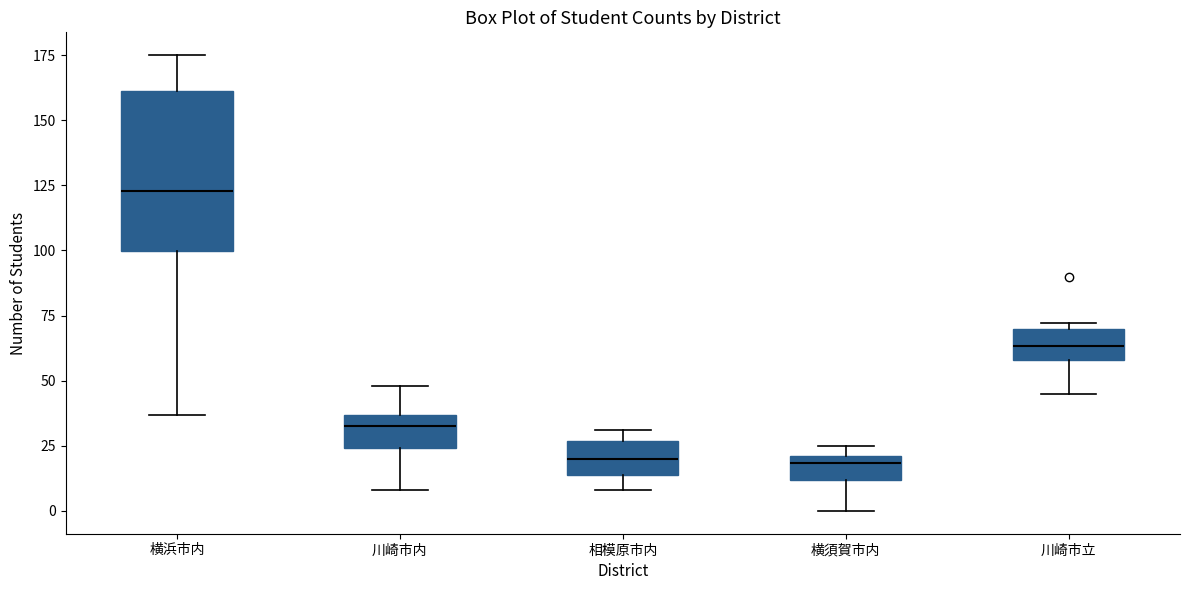

Reading left to right, read every box against the y-axis: the position of its median line, the range the box covers, and the ends of its whiskers. The values are not printed on the chart, so give them approximately, as read against the axis.

横浜市内: median 125, box 100 to 160, whiskers 35 to 175
川崎市内: median 35 (inside the box), box 25 to 35, whiskers 10 to 50
相模原市内: median 20, box 15 to 25, whiskers 10 to 30
横須賀市内: median 20 (just below the box's upper edge), box 10 to 20, whiskers 0 to 25
川崎市立: median 65, box 60 to 70, whiskers 45 to 70 (just above the box's upper edge)